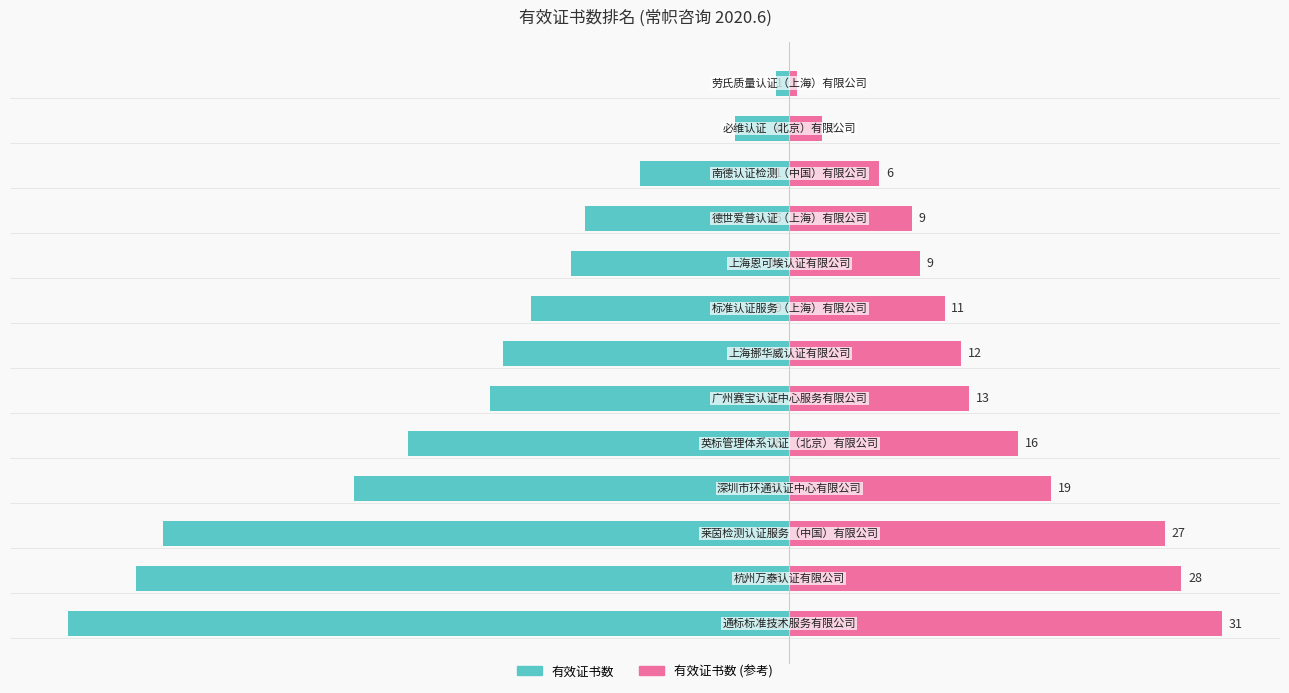

What is the sum of the 有效证书数 (镜像) values at 1 and 7?

40.2